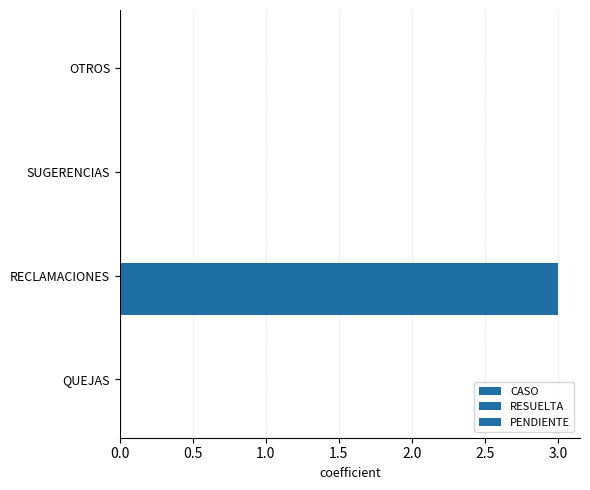

Count the number of data series in this chart.

2